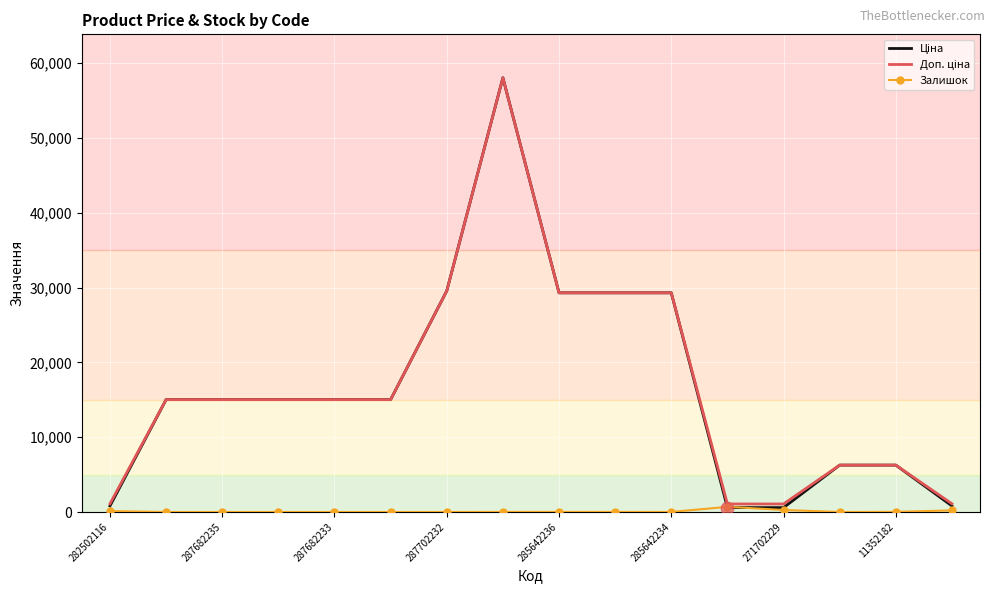

What is the maximum value shown in the chart?

58037.0